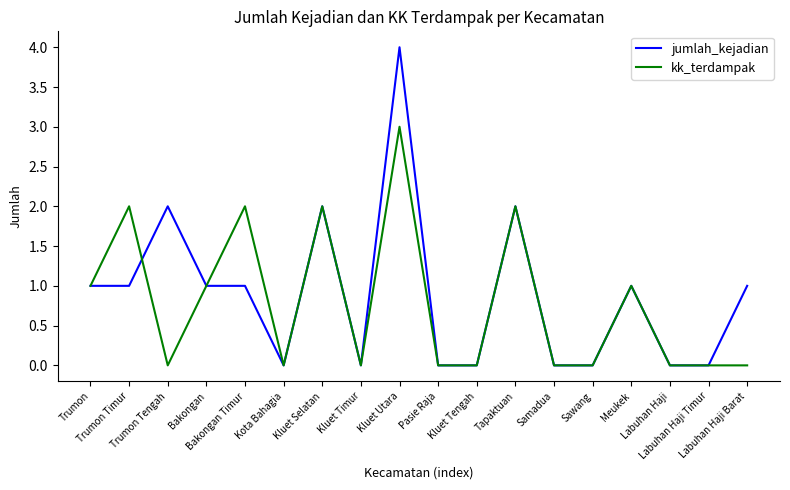

Reading right to left, what are all the values shown in this chart?

jumlah_kejadian: Labuhan Haji Barat=1	Labuhan Haji Timur=0	Labuhan Haji=0	Meukek=1	Sawang=0	Samadua=0	Tapaktuan=2	Kluet Tengah=0	Pasie Raja=0	Kluet Utara=4	Kluet Timur=0	Kluet Selatan=2	Kota Bahagia=0	Bakongan Timur=1	Bakongan=1	Trumon Tengah=2	Trumon Timur=1	Trumon=1
kk_terdampak: Labuhan Haji Barat=0	Labuhan Haji Timur=0	Labuhan Haji=0	Meukek=1	Sawang=0	Samadua=0	Tapaktuan=2	Kluet Tengah=0	Pasie Raja=0	Kluet Utara=3	Kluet Timur=0	Kluet Selatan=2	Kota Bahagia=0	Bakongan Timur=2	Bakongan=1	Trumon Tengah=0	Trumon Timur=2	Trumon=1